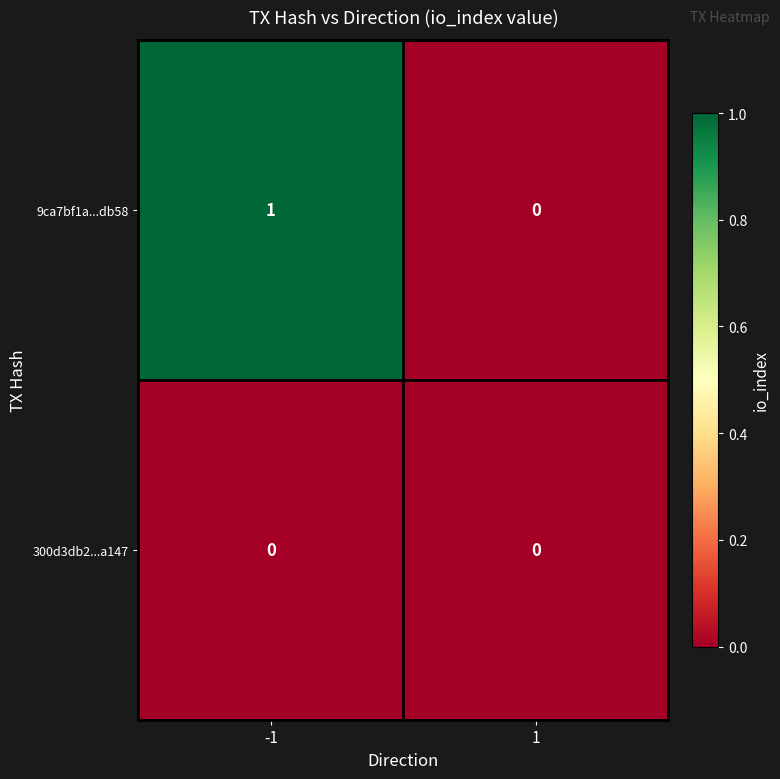

Reading left to right, what are all the values shown in this chart?

9ca7bf1a...db58: -1=1	1=0
300d3db2...a147: -1=0	1=0